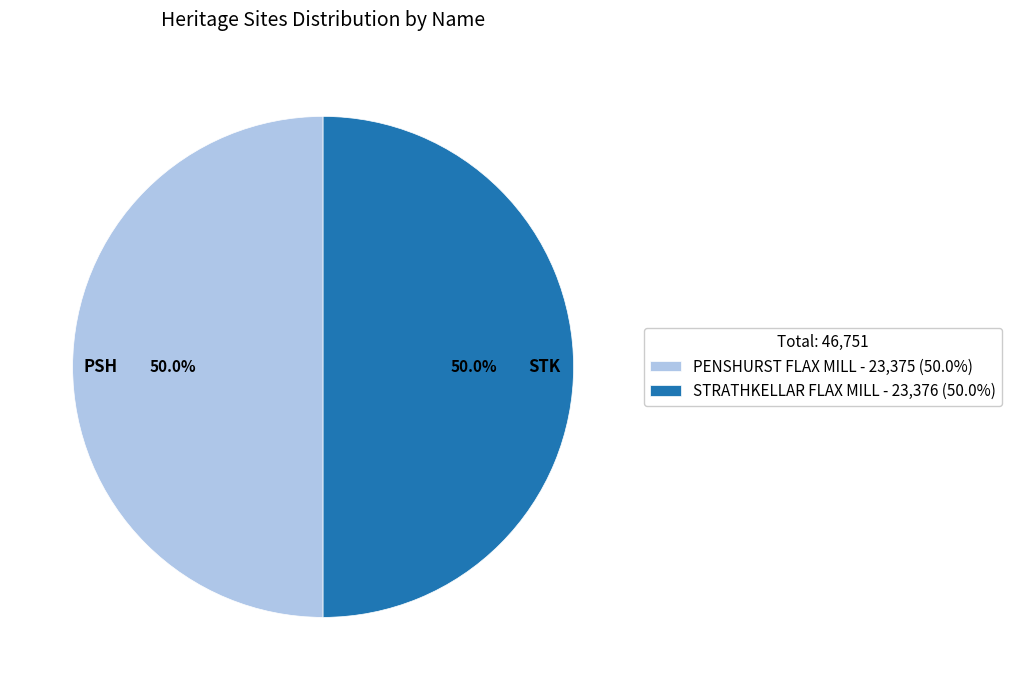

Count the number of slices in the pie.

2